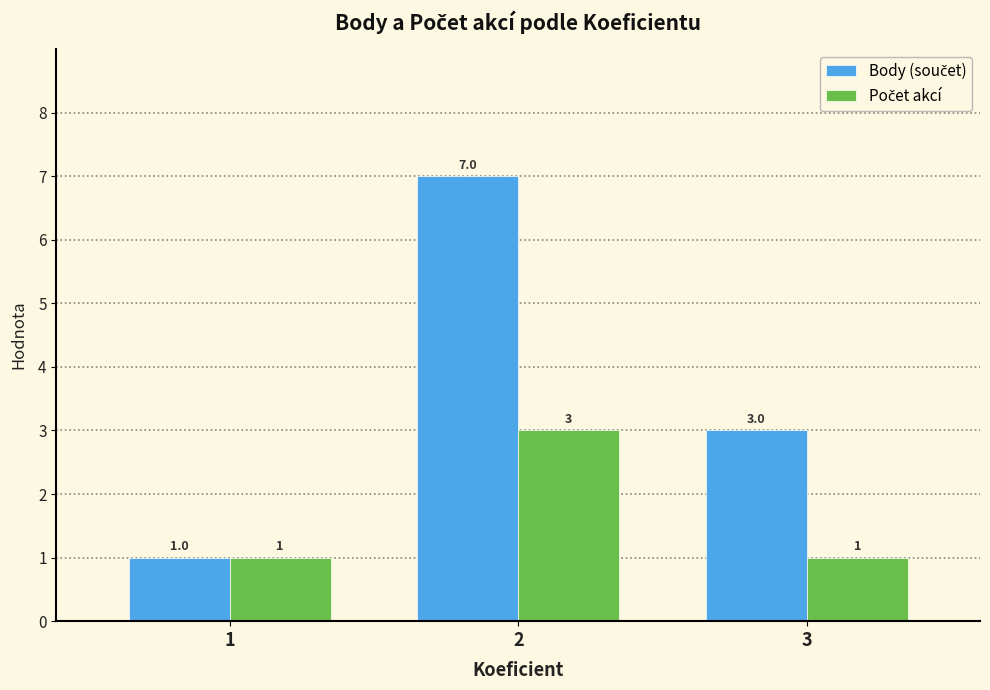

What is the difference between the highest and lowest values at 2?

4